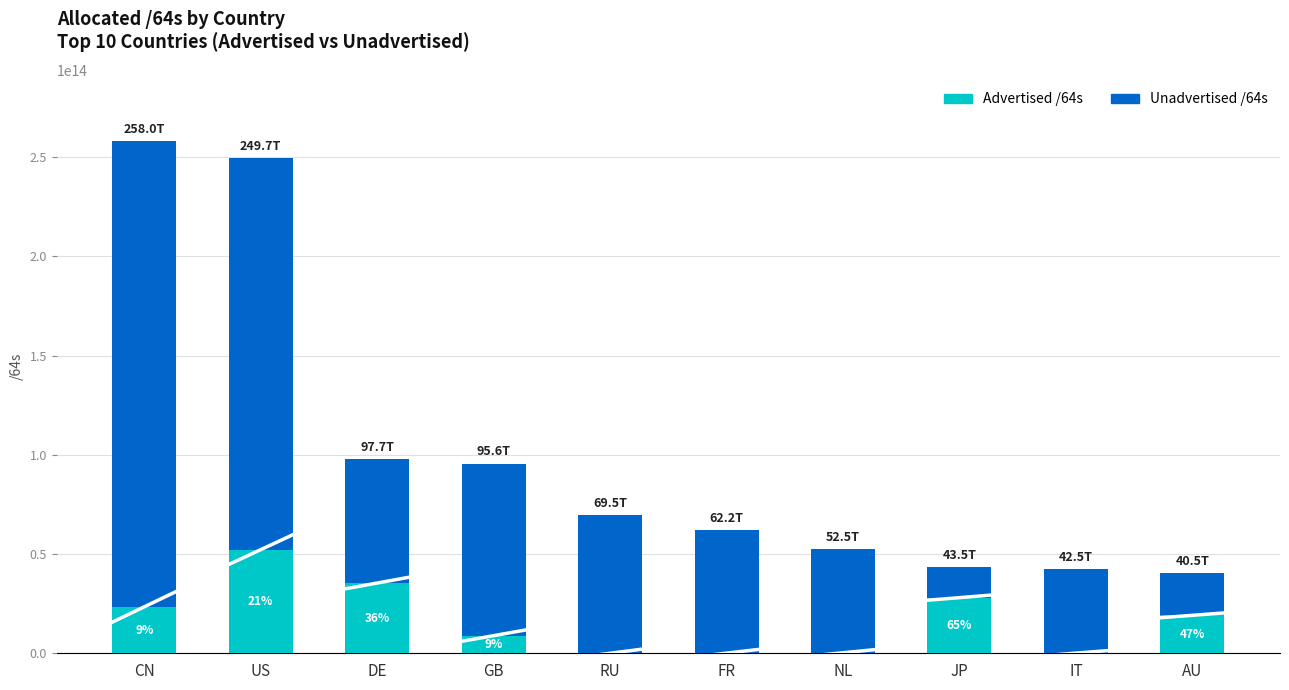

True or false: Advertised /64s has a value of 8881993416704 at GB.

True